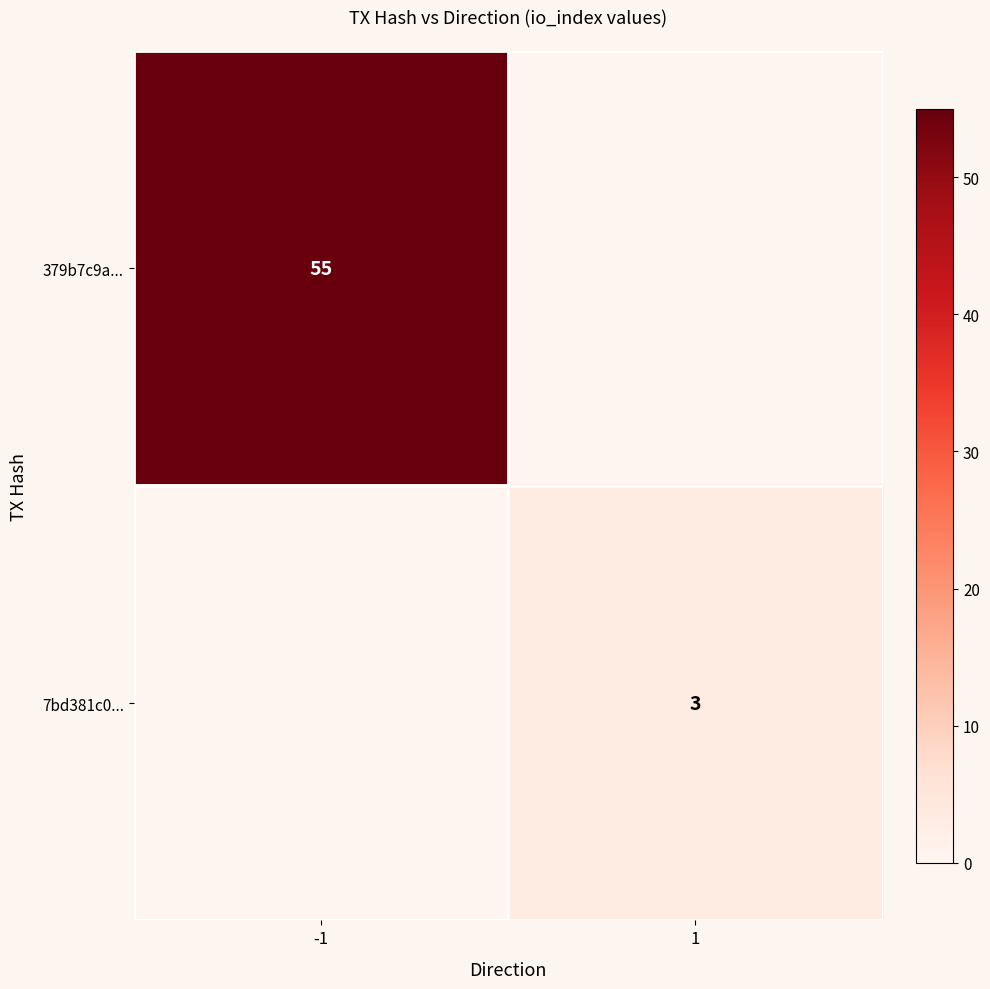

True or false: 379b7c9a... has a value of 37 at -1.

False